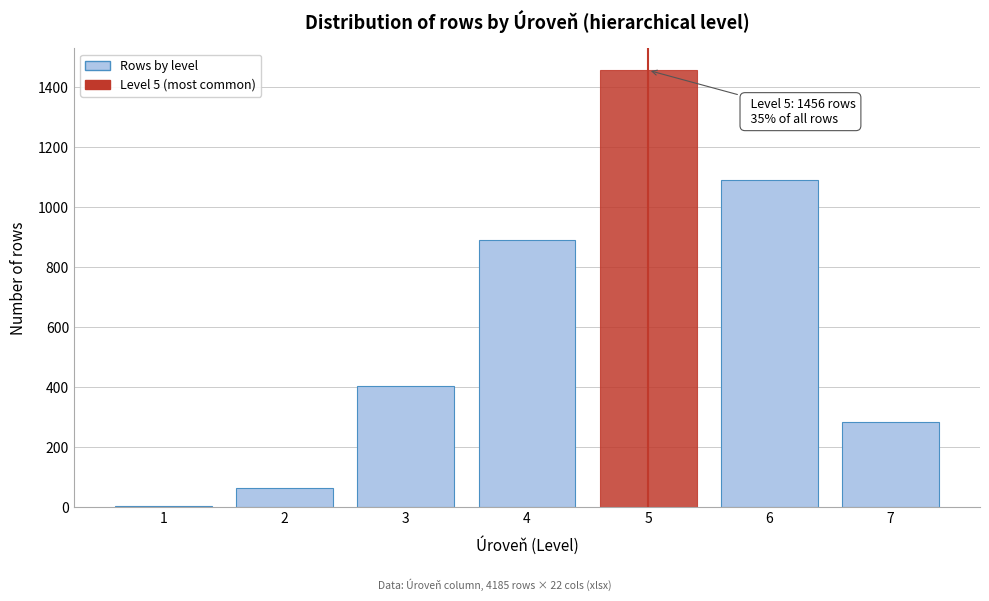

Reading left to right, what are all the values shown in this chart?

1=2	2=63	3=402	4=891	5=1456	6=1089	7=282